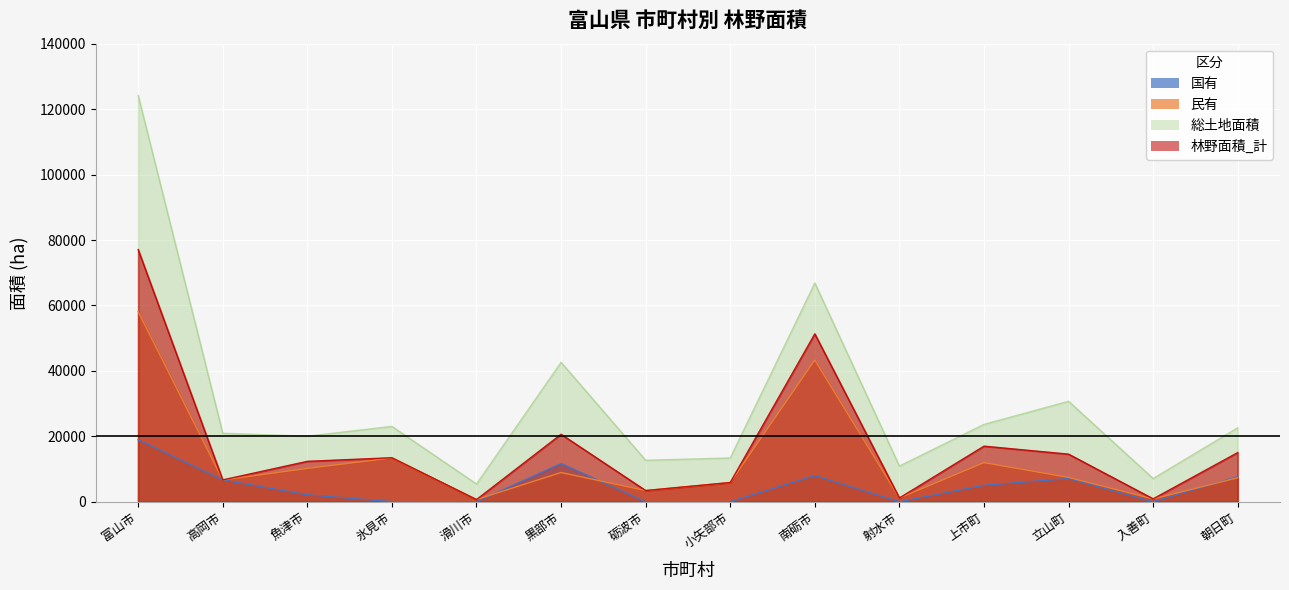

Between 入善町 and 高岡市, which is larger?

高岡市